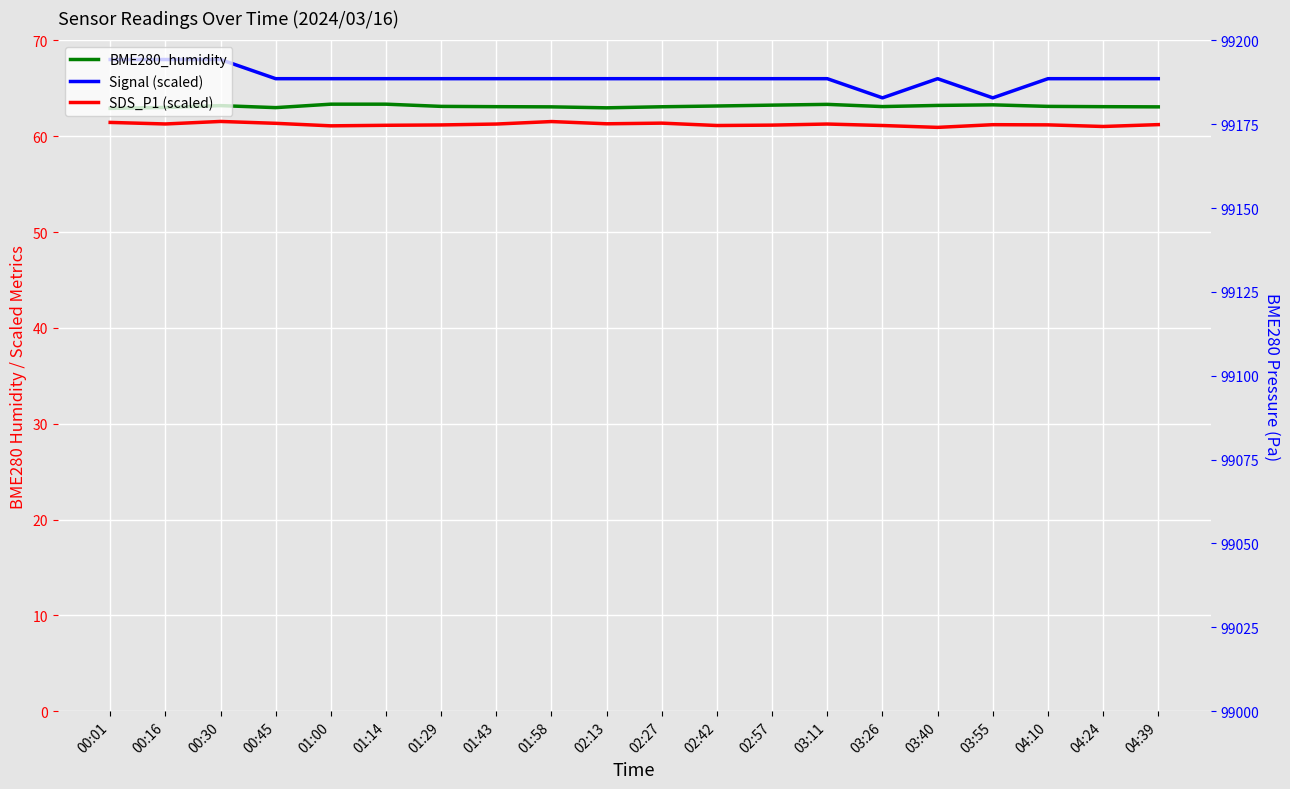

What is the value of the BME280_humidity point at the 12th from the left?

63.1